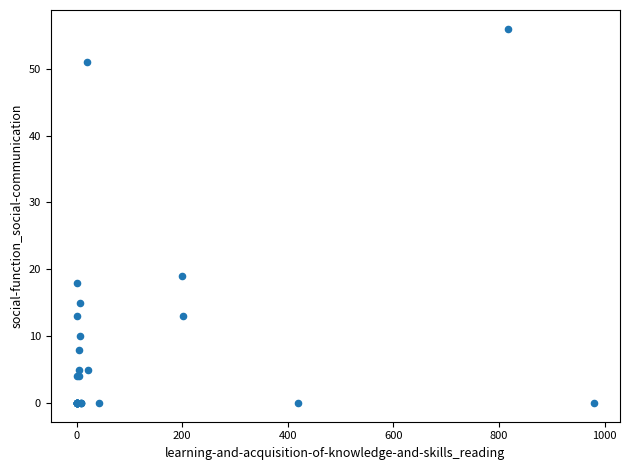

What Y value in the scatter plot is closest to 28?

19